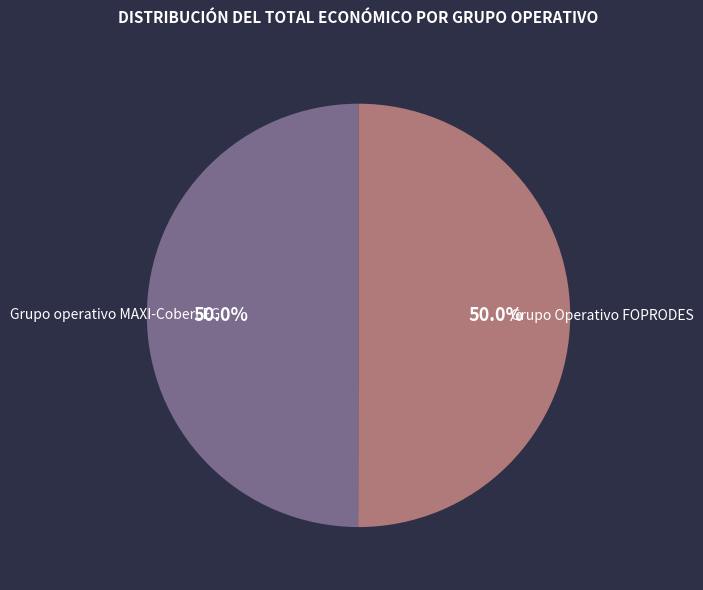

Approximately how many times larger is the value at Grupo operativo MAXI-CoberLEG compared to Grupo Operativo FOPRODES?

1.0